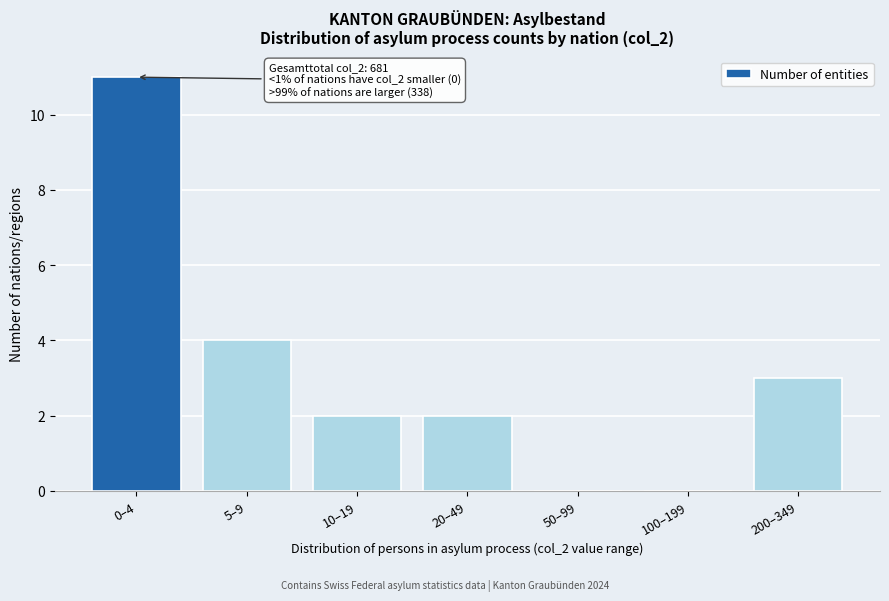

Reading left to right, list all the values displayed in this chart.

0–4=11	5–9=4	10–19=2	20–49=2	50–99=0	100–199=0	200–349=3